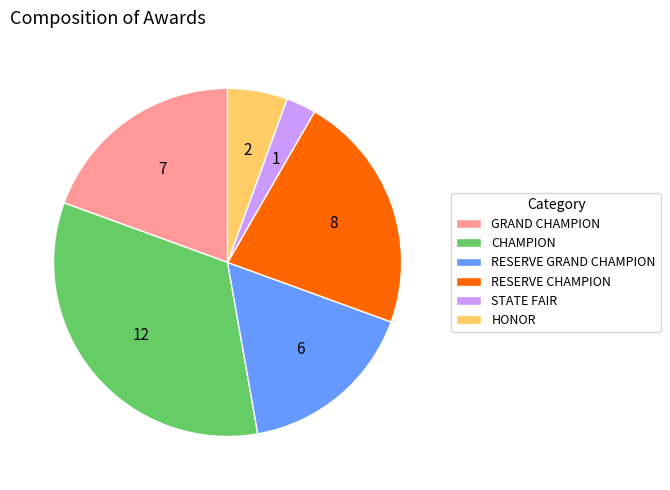

Which slice is the smallest?

STATE FAIR